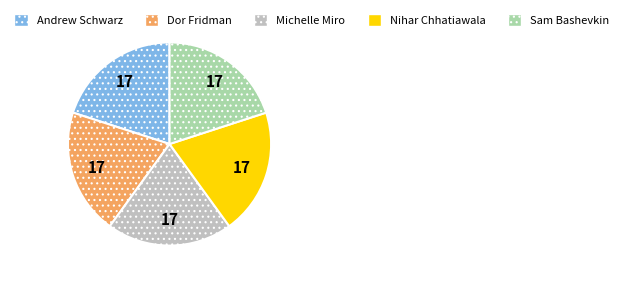

Is the sum of Nihar Chhatiawala and Michelle Miro greater than half?

No